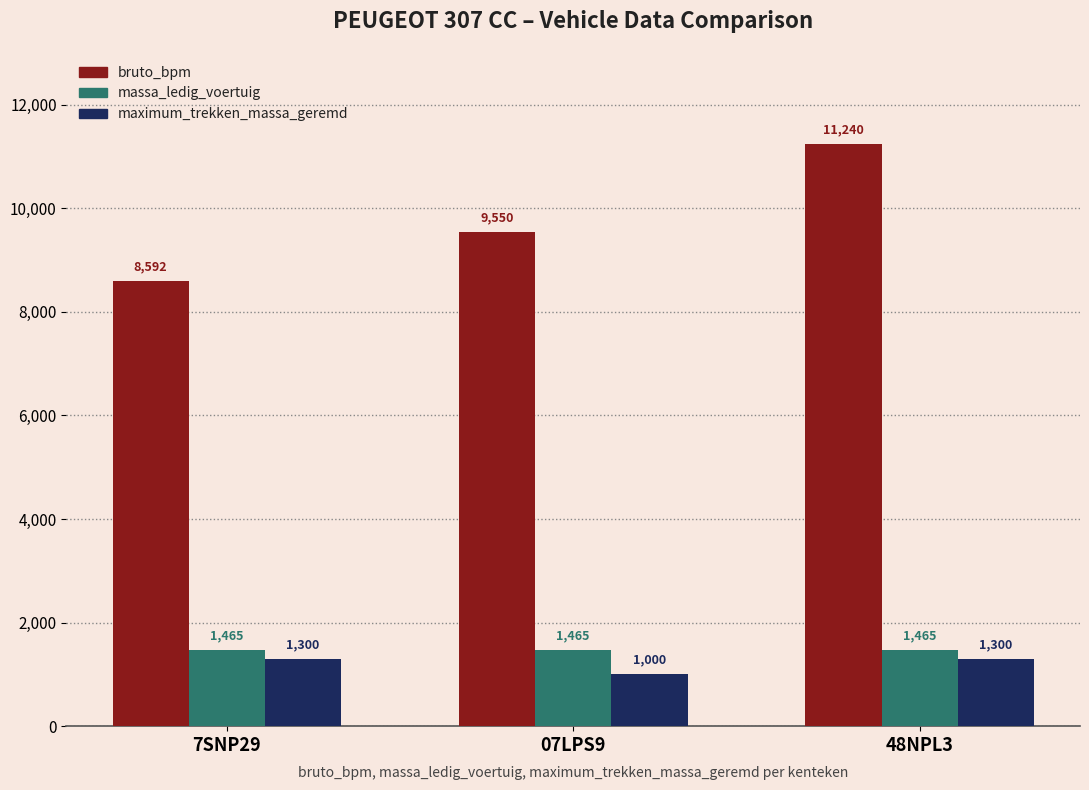

What is the value of the maximum_trekken_massa_geremd bar at the 2nd from the left?

1000